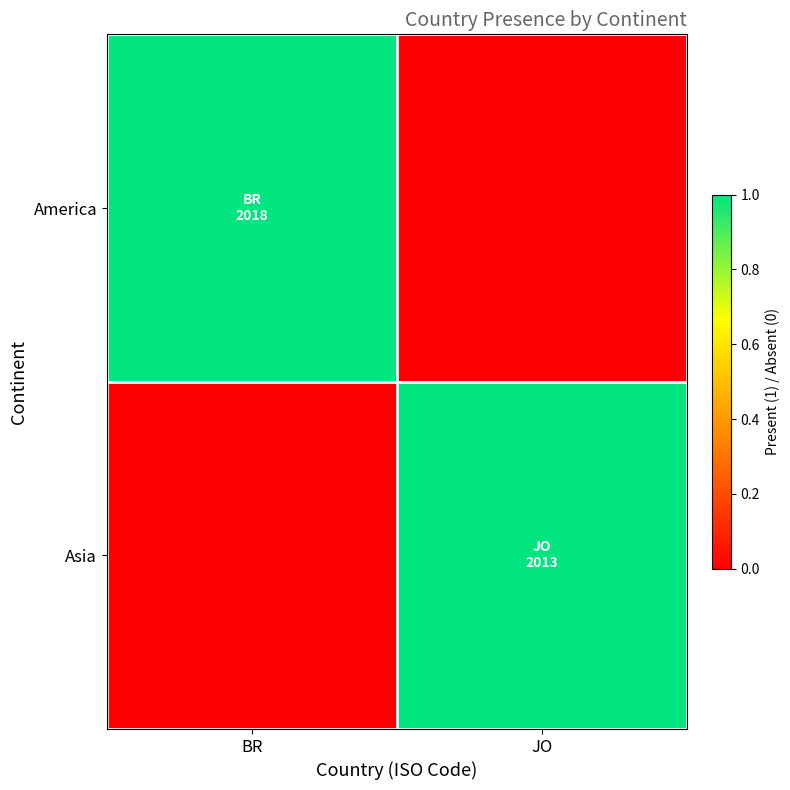

How many distinct data groups are displayed?

2